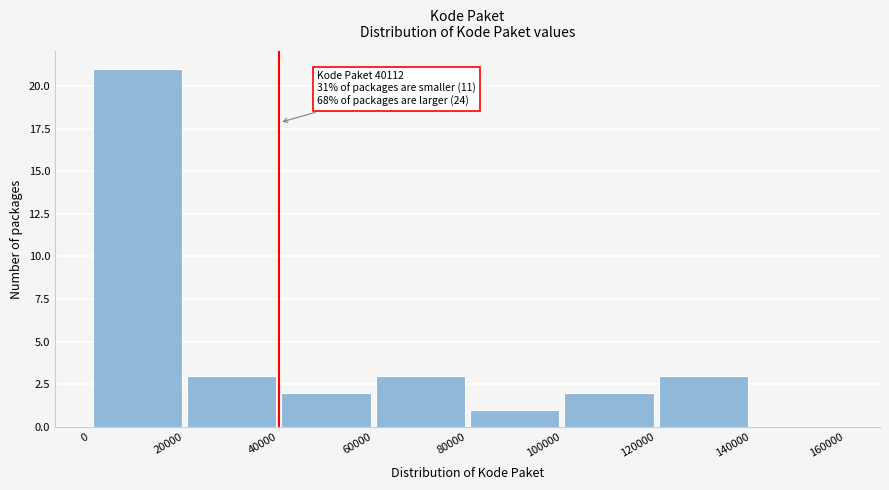

Which range on the x-axis has the tallest bar?

0 to 20000